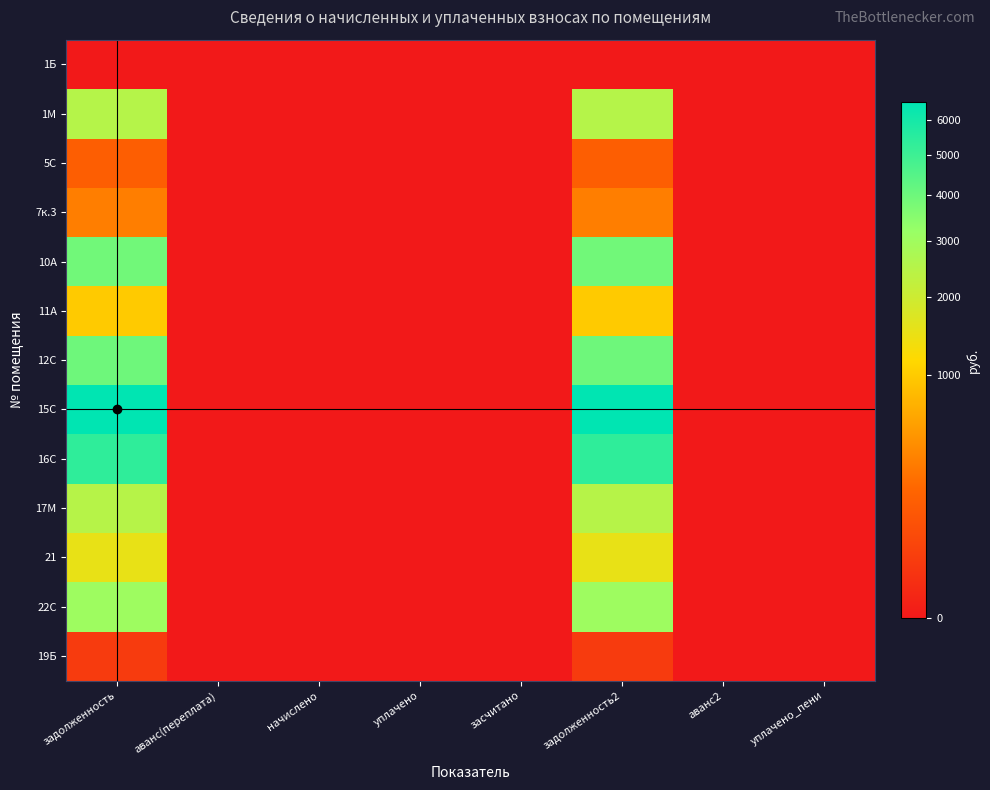

Which series has the largest total across all categories?

15С